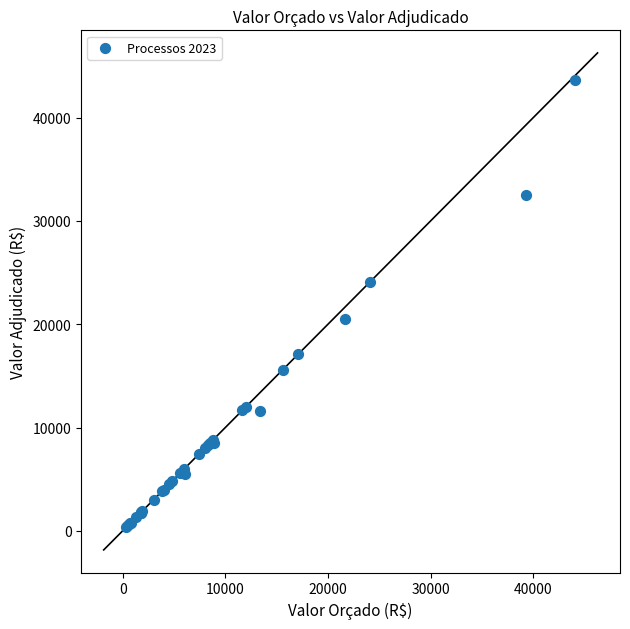

What Y value in the scatter plot is closest to 21974?

20500.0